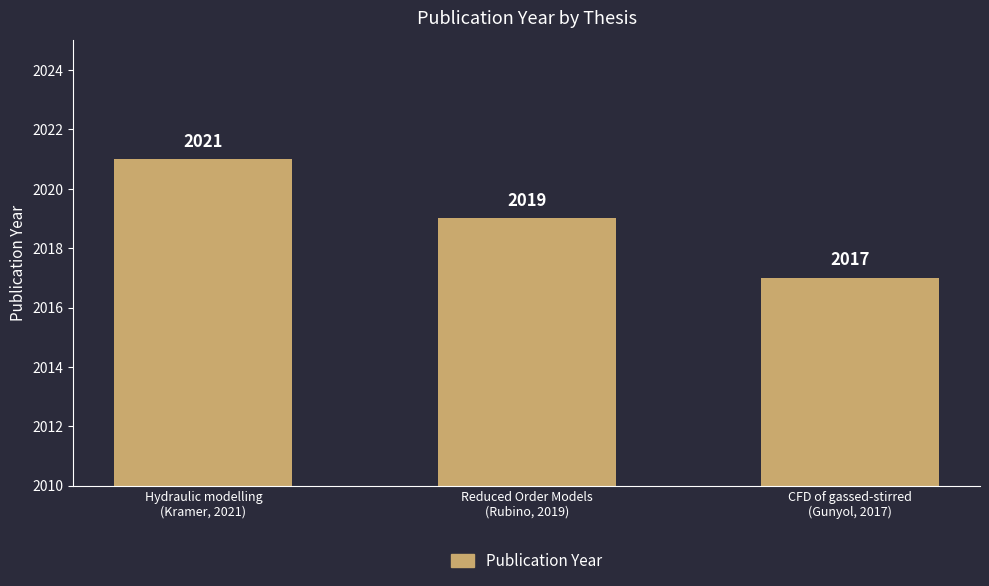

How many bars are there in total?

3